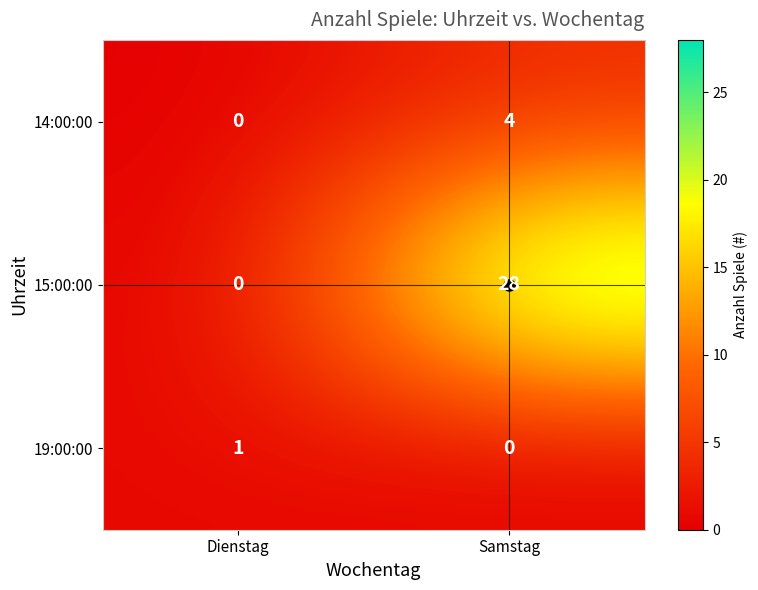

Which series has the largest total across all categories?

15:00:00